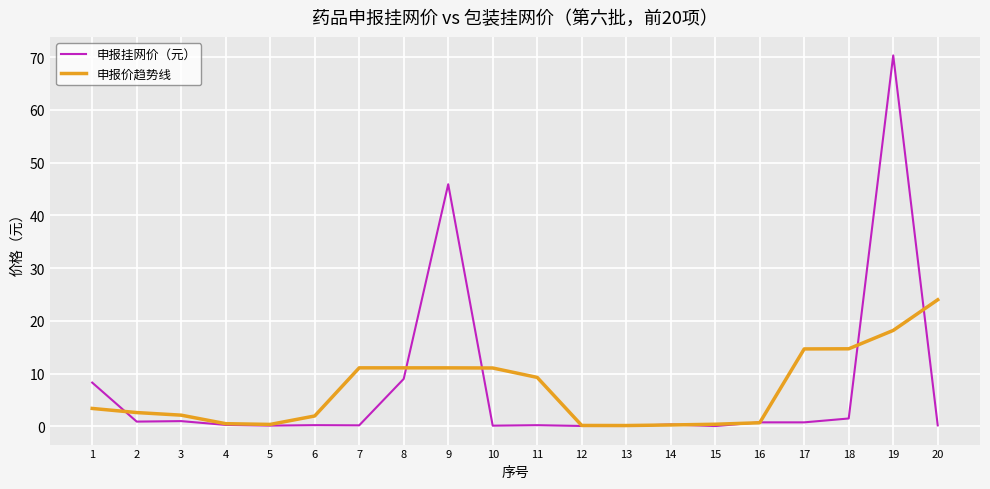

What is the maximum value shown in the chart?

70.3